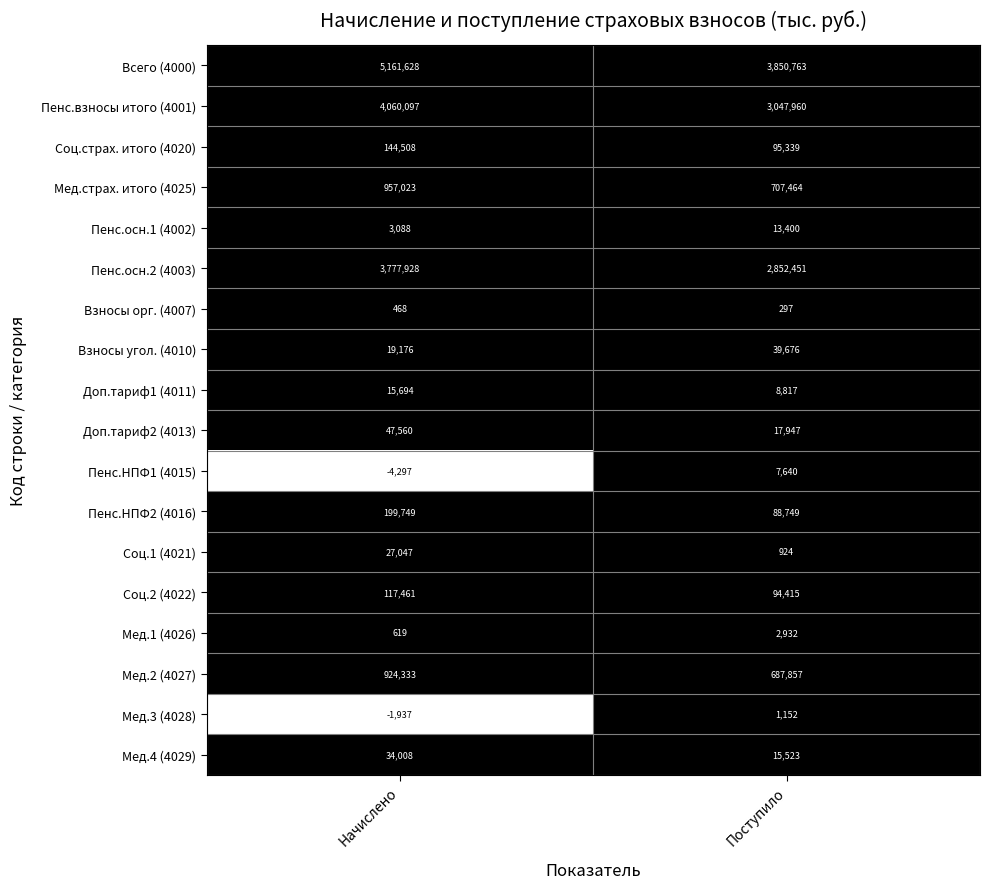

Which series has the largest total across all categories?

Всего (4000)